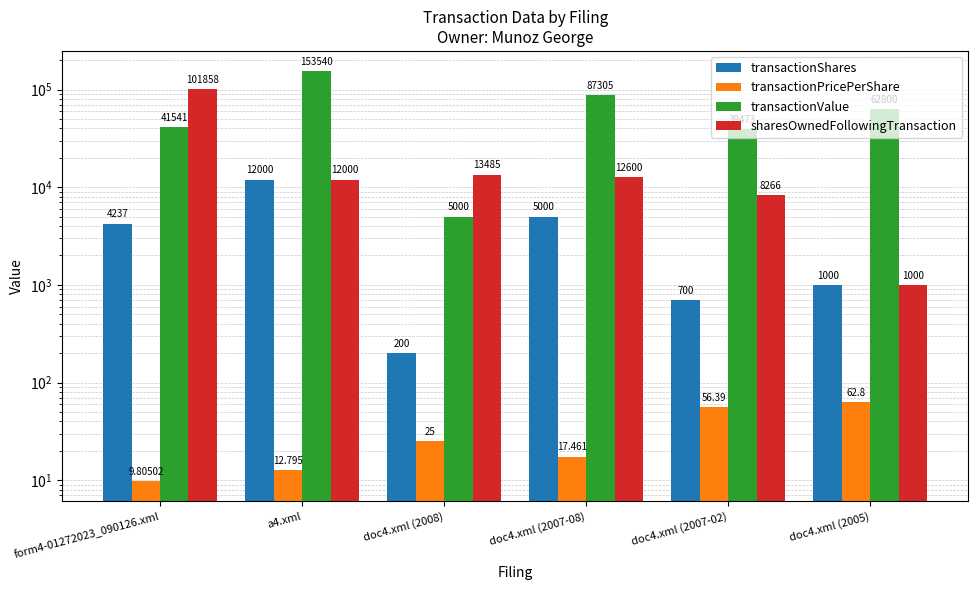

Reading left to right, list all the values displayed in this chart.

transactionShares: 4237.0	12000.0	200.0	5000.0	700.0	1000.0
transactionPricePerShare: 9.8	12.8	25.0	17.5	56.4	62.8
transactionValue: 41541.0	153540.0	5000.0	87305.0	39473.0	62800.0
sharesOwnedFollowingTransaction: 101858.0	12000.0	13485.0	12600.0	8266.0	1000.0